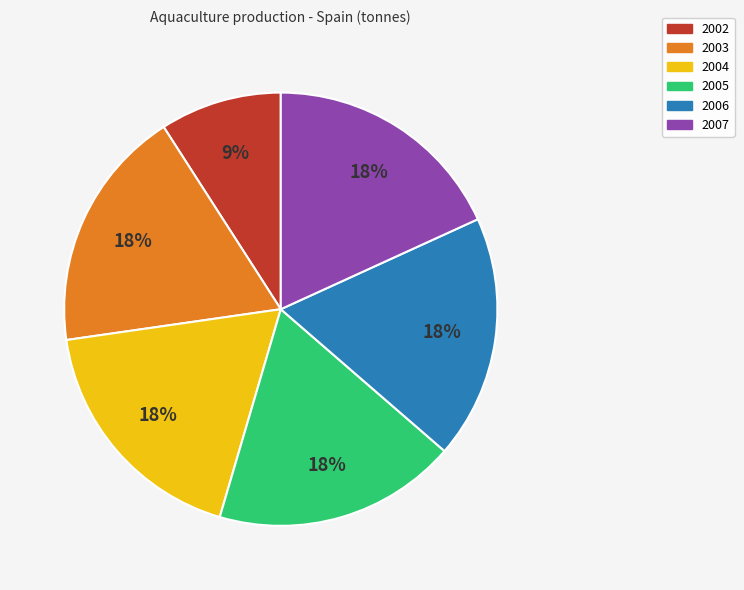

How many segments does this pie chart have?

6